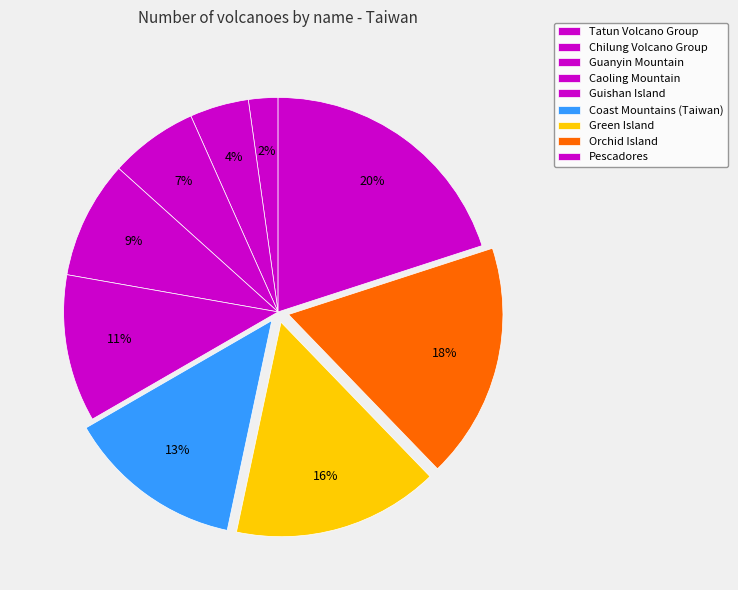

How many slices are in this pie chart?

9